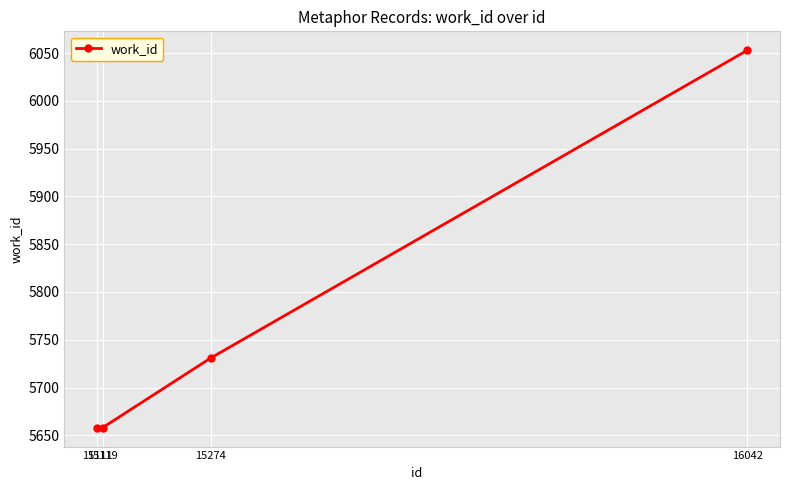

Reading left to right, what are all the values shown in this chart?

15111=5658	15119=5658	15274=5731	16042=6053